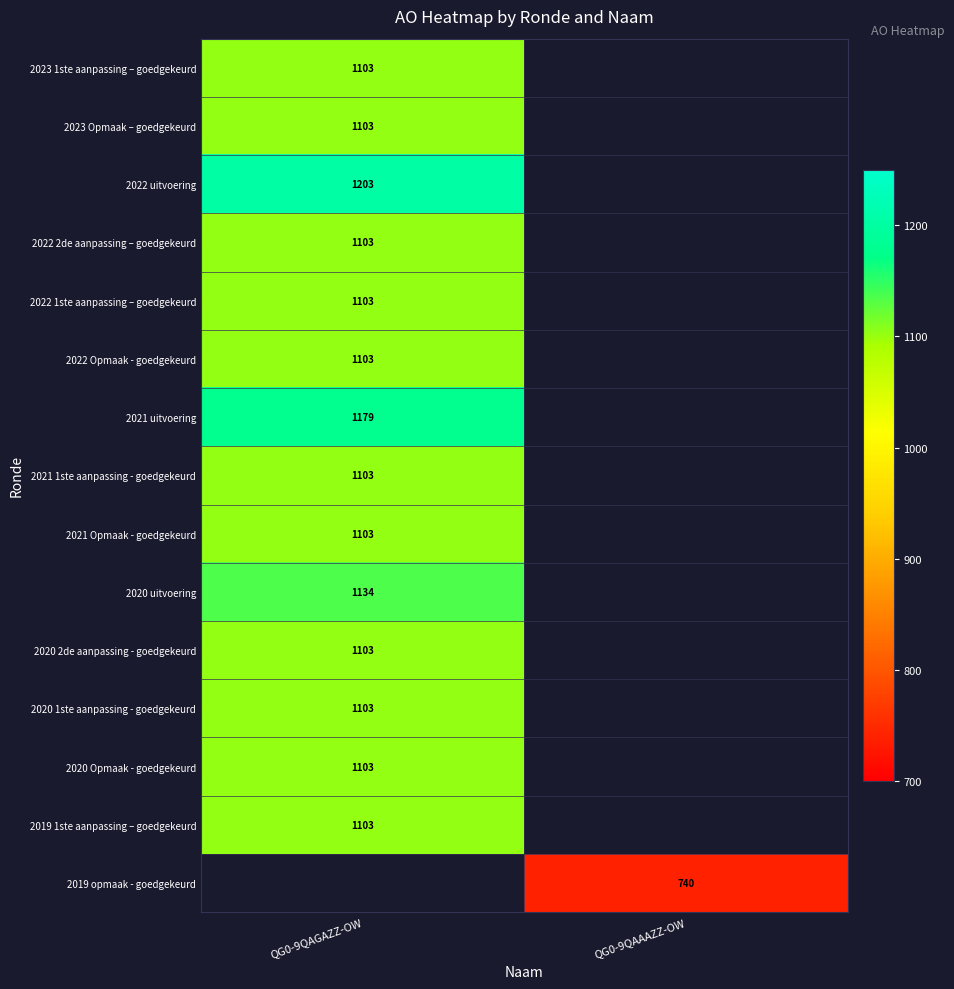

The 2023 Opmaak – goedgekeurd series shows 294 at QG0-9QAGAZZ-OW. True or false?

False